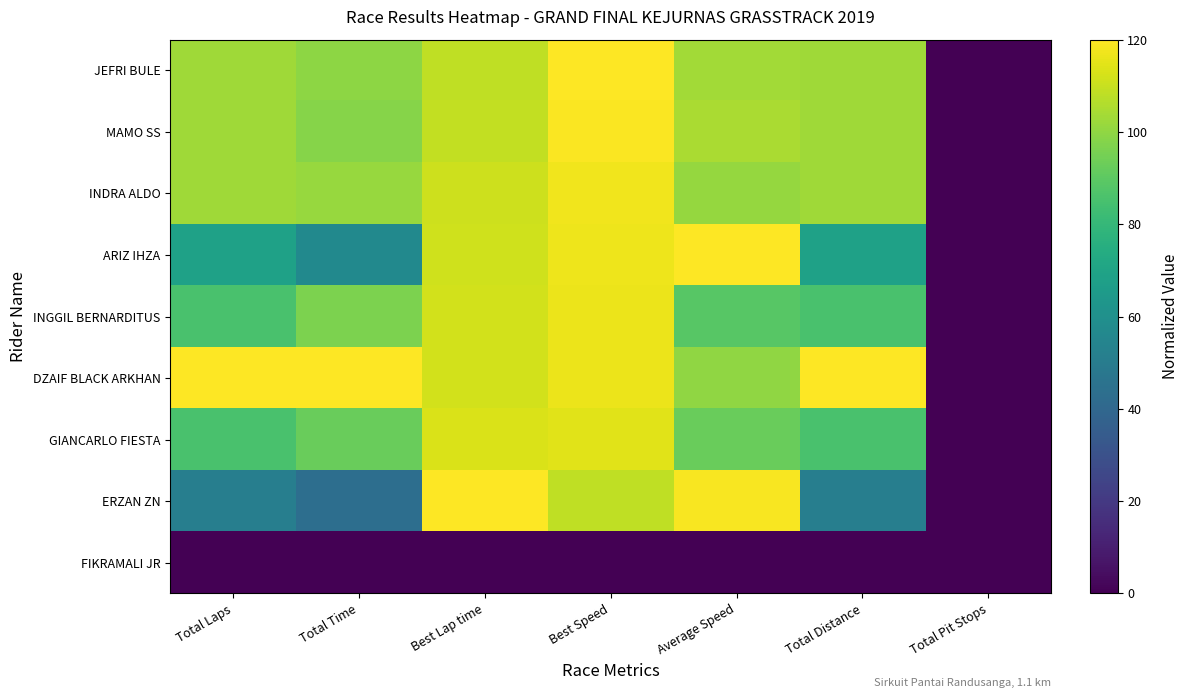

Which series changed the most between Best Speed and Total Distance?

ERZAN ZN